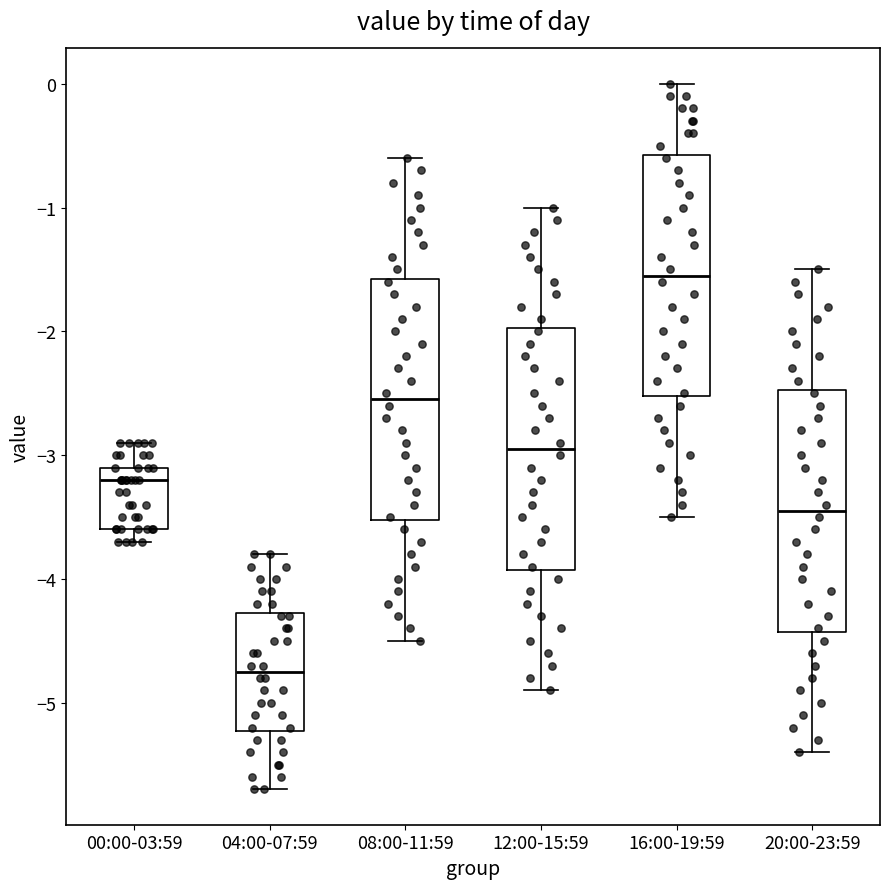

Where does the median line of the box for 04:00-07:59 sit on the y-axis? The values are not printed on the chart, so give them approximately, as read against the axis.

-4.7